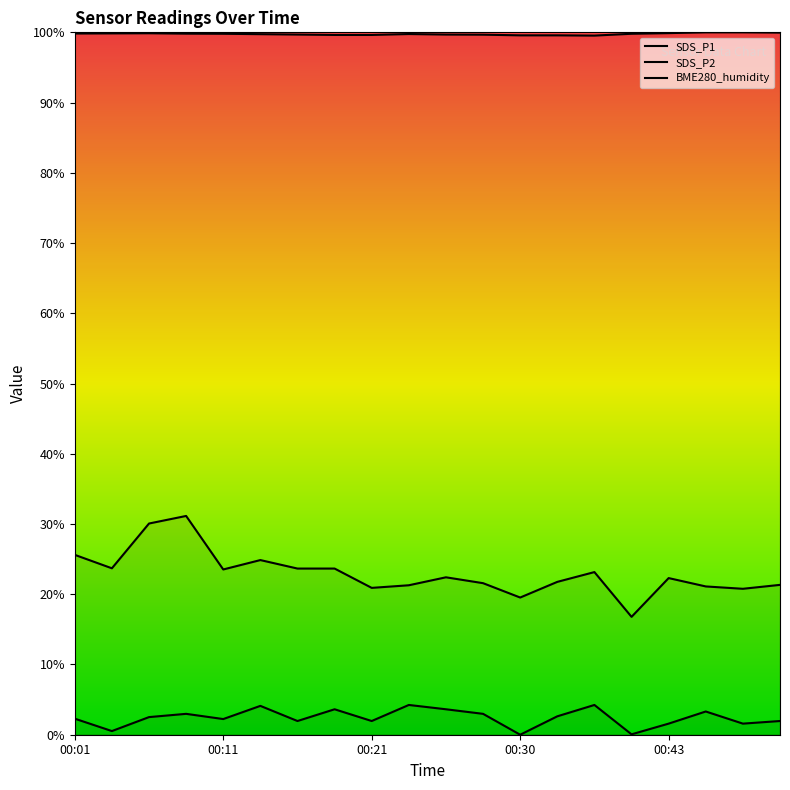

What is the value of the SDS_P1 point at the 4th from the left?

31.1